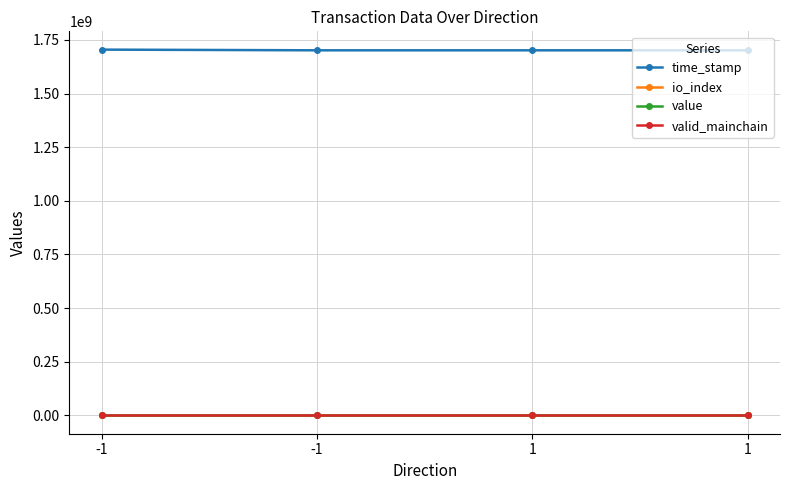

True or false: io_index and value intersect in this chart.

False